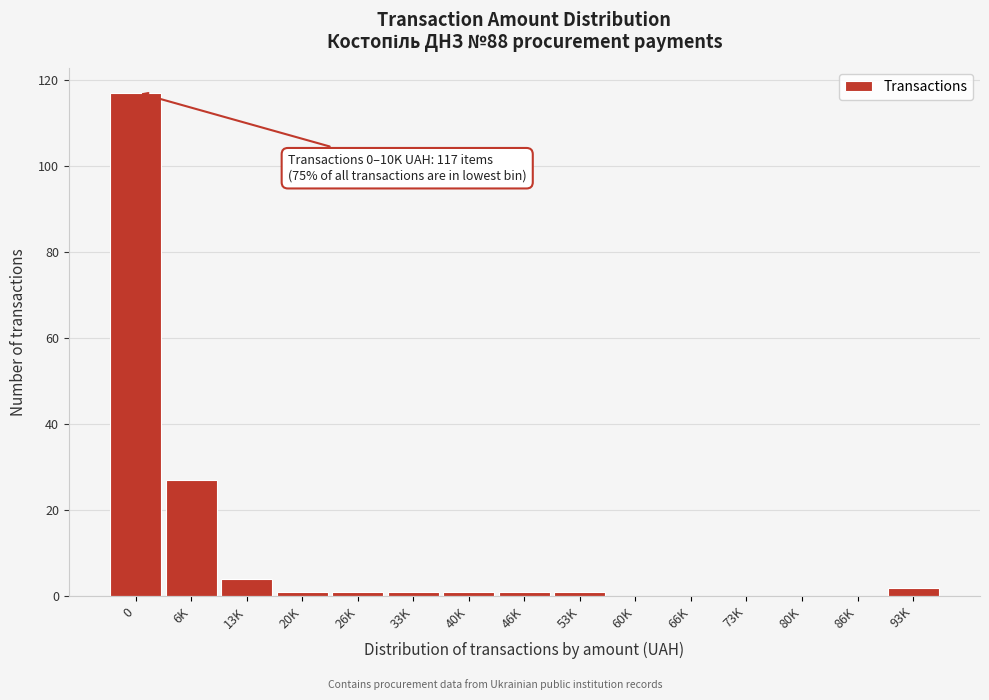

Reading right to left, extract all data points from this chart.

93K=2	86K=0	80K=0	73K=0	66K=0	60K=0	53K=1	46K=1	40K=1	33K=1	26K=1	20K=1	13K=4	6K=27	0=117